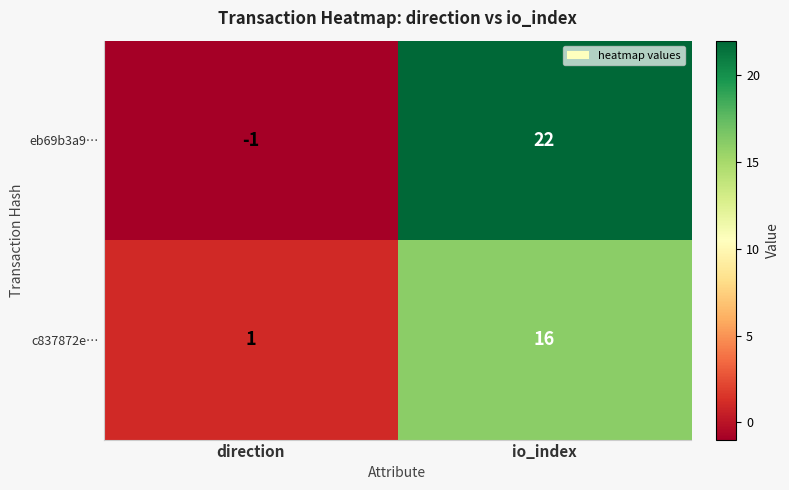

Rank the series by their average value, from highest to lowest.

eb69b3a9…, c837872e…